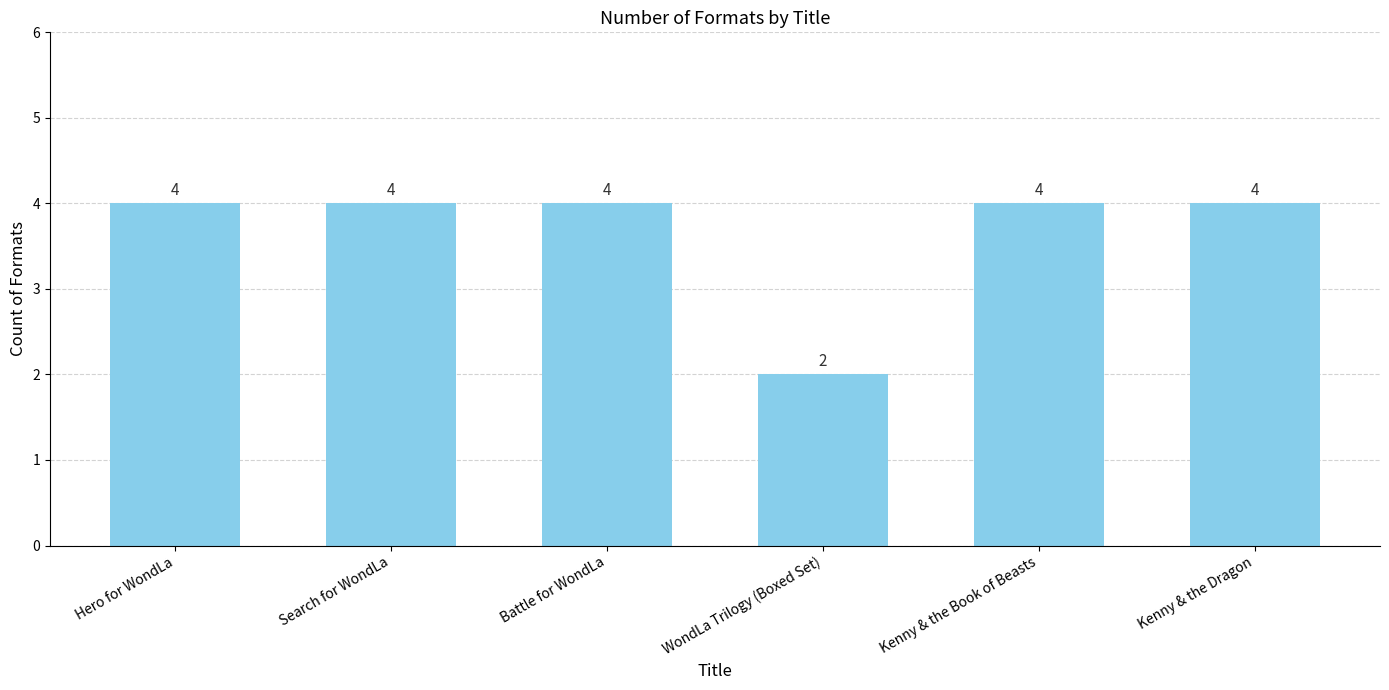

What is the sum of the values at WondLa Trilogy (Boxed Set) and Battle for WondLa?

6